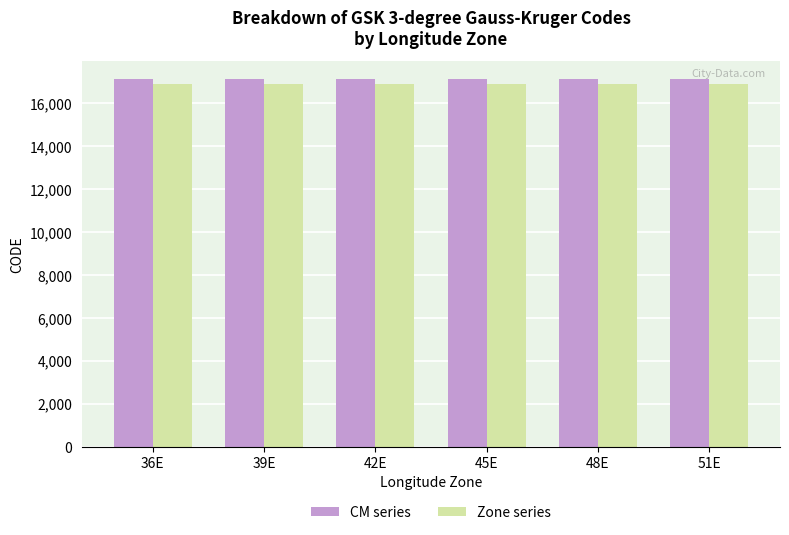

How many bars are there in total?

12